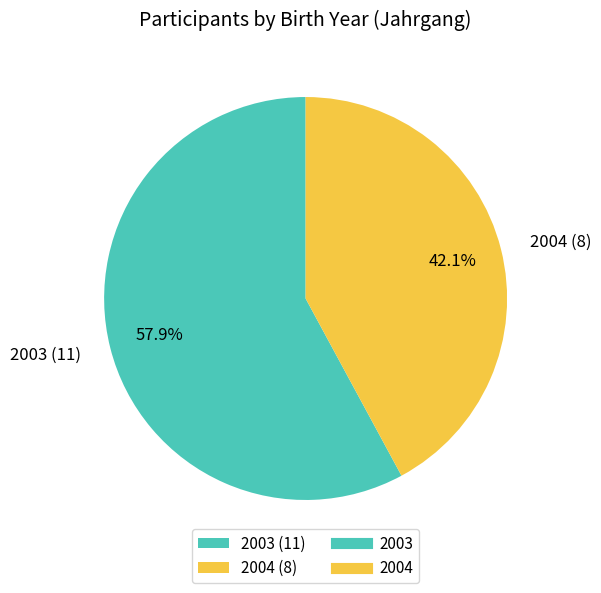

Is there a majority slice in this chart?

Yes